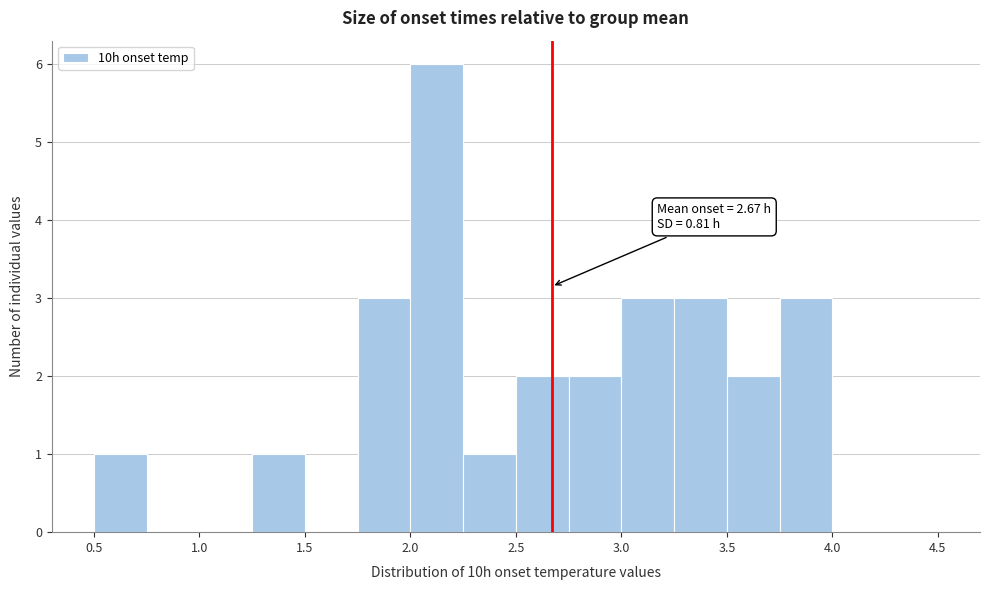

Which range on the x-axis has the tallest bar?

2.00 to 2.25